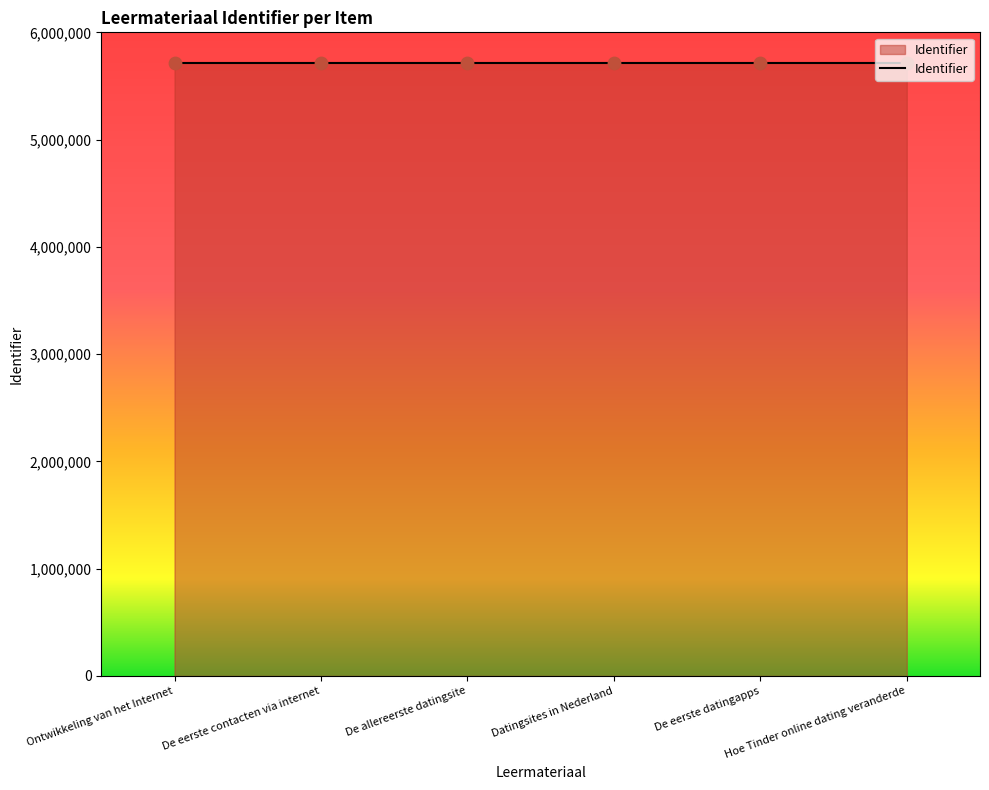

What is the average value?

5714281